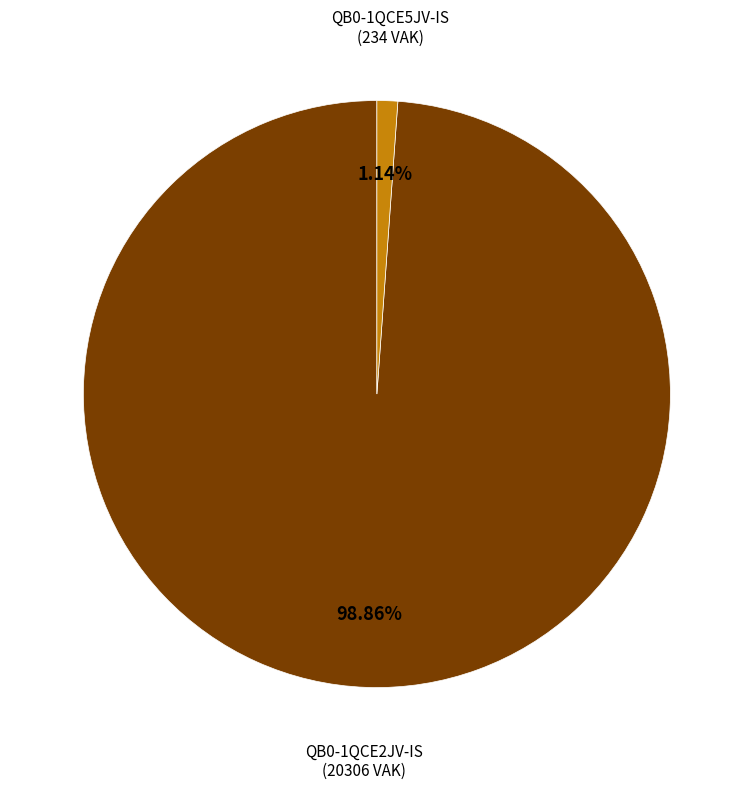

True or false: QB0-1QCE2JV-IS accounts for 99% of the total.

True